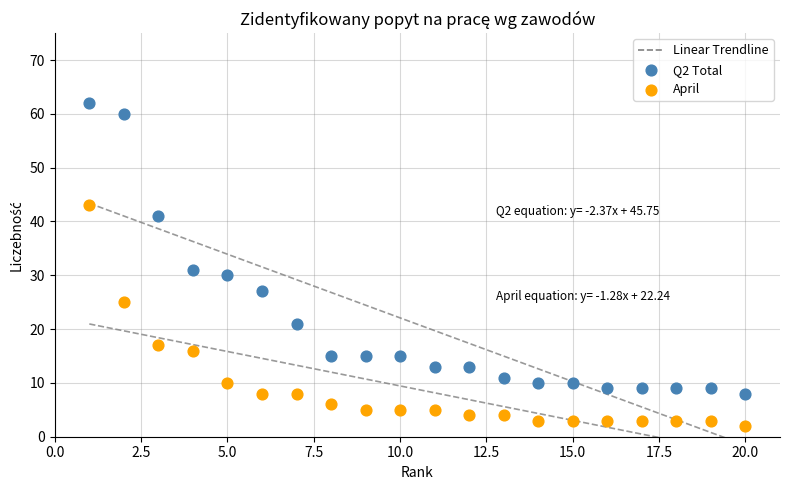

Which series reaches the maximum Y coordinate?

Q2 Total